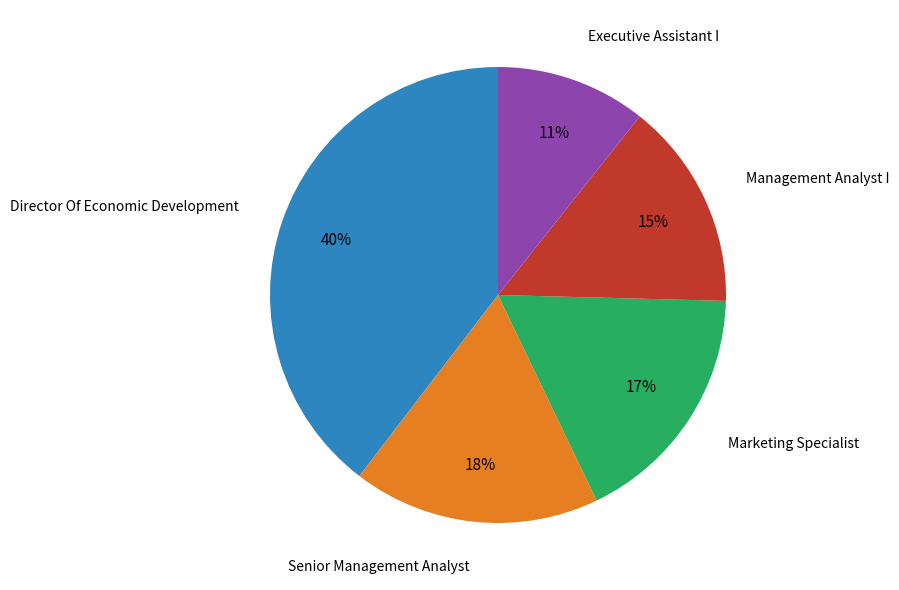

To the nearest percent, what is the difference between the largest and smallest slice percentages?

29%